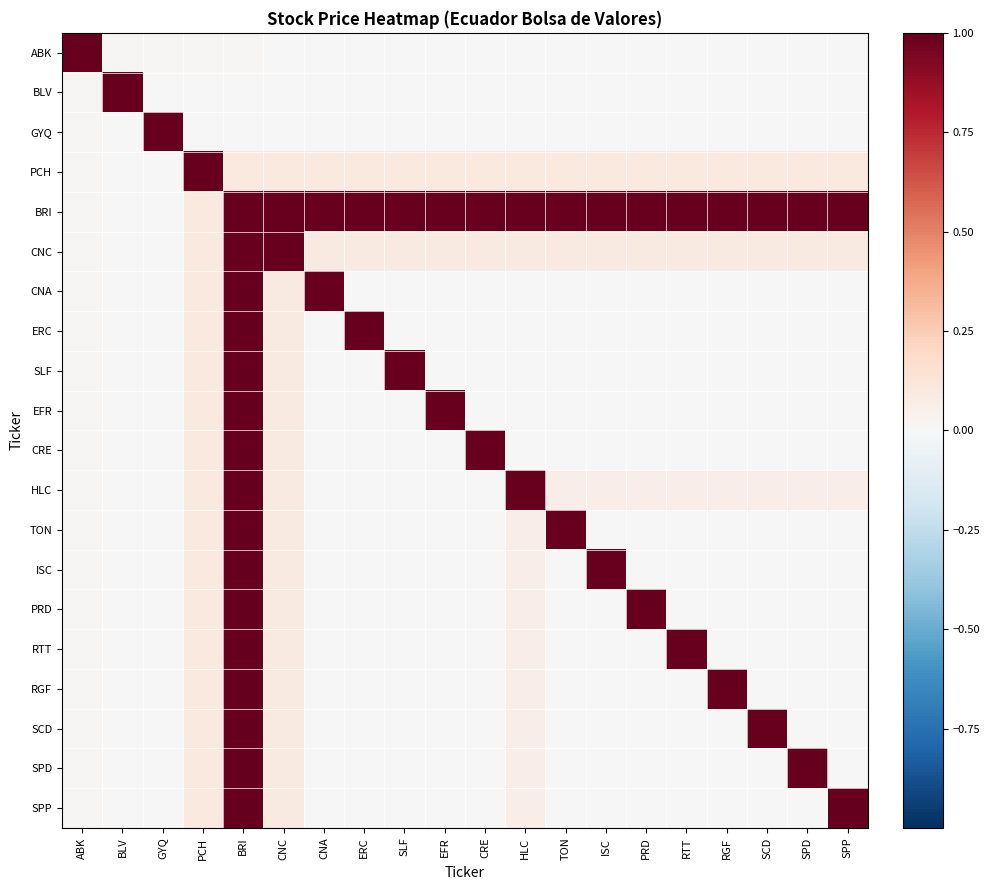

Rank the series by their maximum value, from highest to lowest.

ABK, BLV, GYQ, PCH, BRI, CNC, CNA, ERC, SLF, EFR, CRE, HLC, TON, ISC, PRD, RTT, RGF, SCD, SPD, SPP